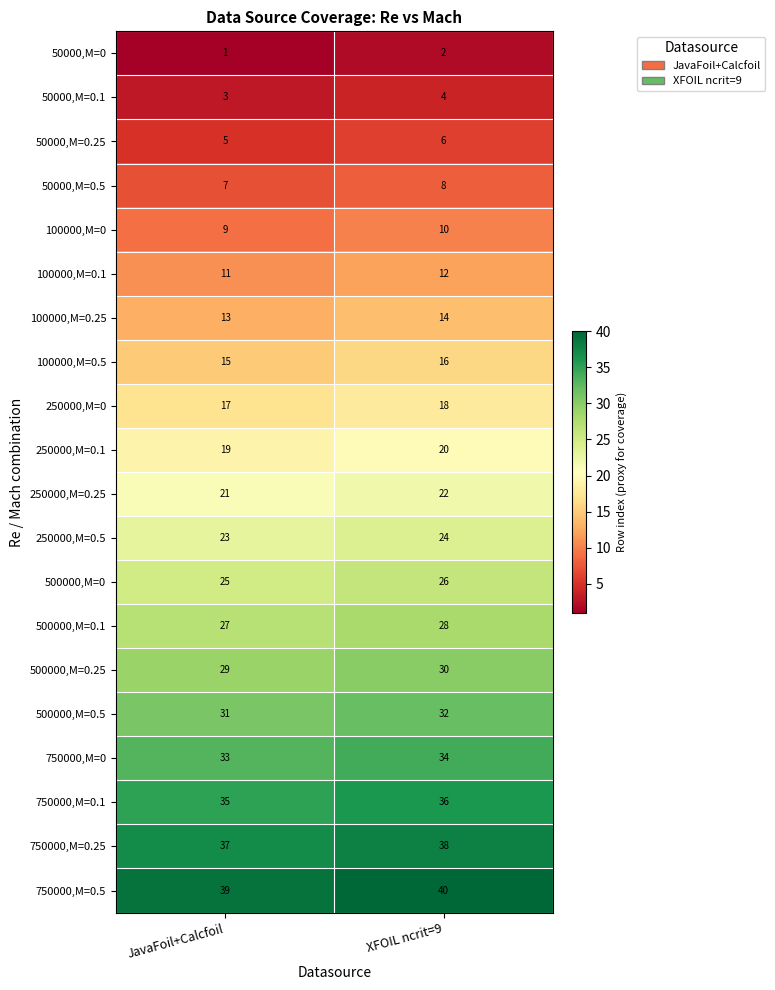

Is it true that 500000,M=0.1 equals 27 at JavaFoil+Calcfoil?

True